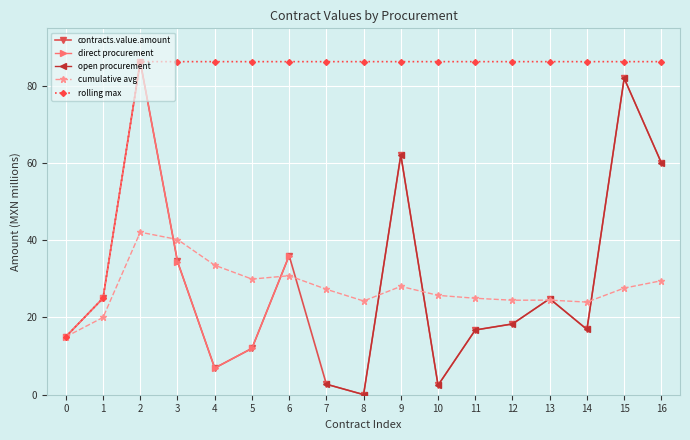

What value does the rolling max series have at 8?

86.2